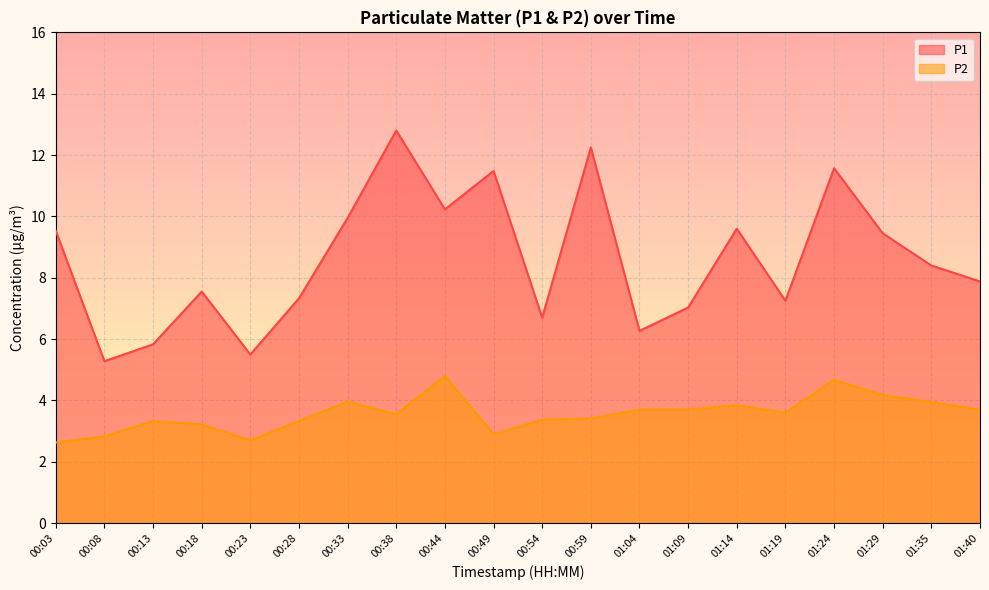

Which series has the largest total across all categories?

P1